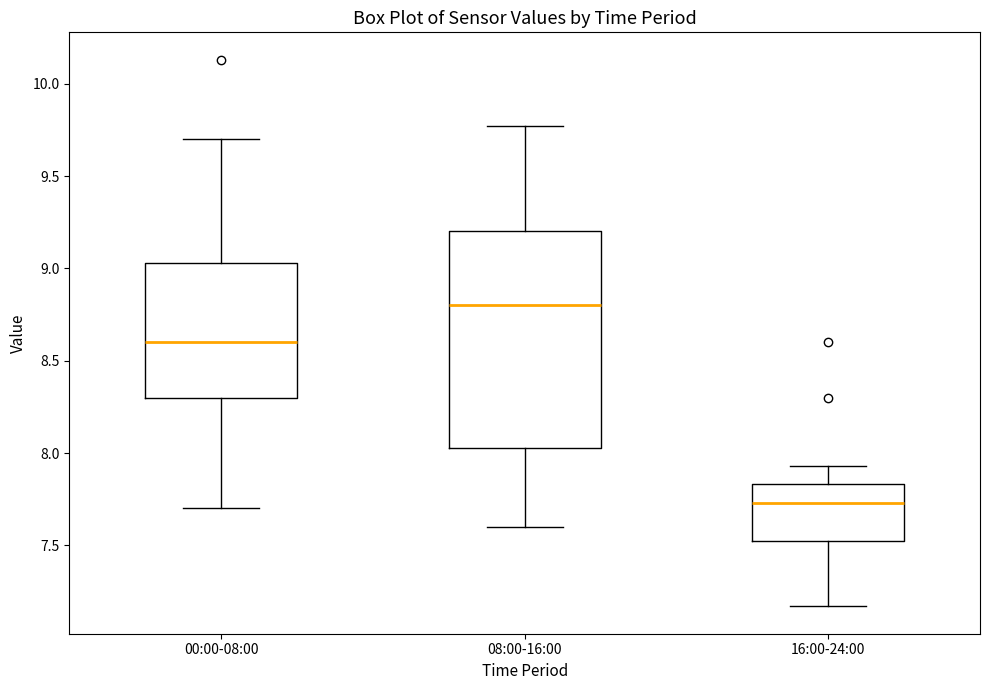

Which box has the lowest median line?

16:00-24:00